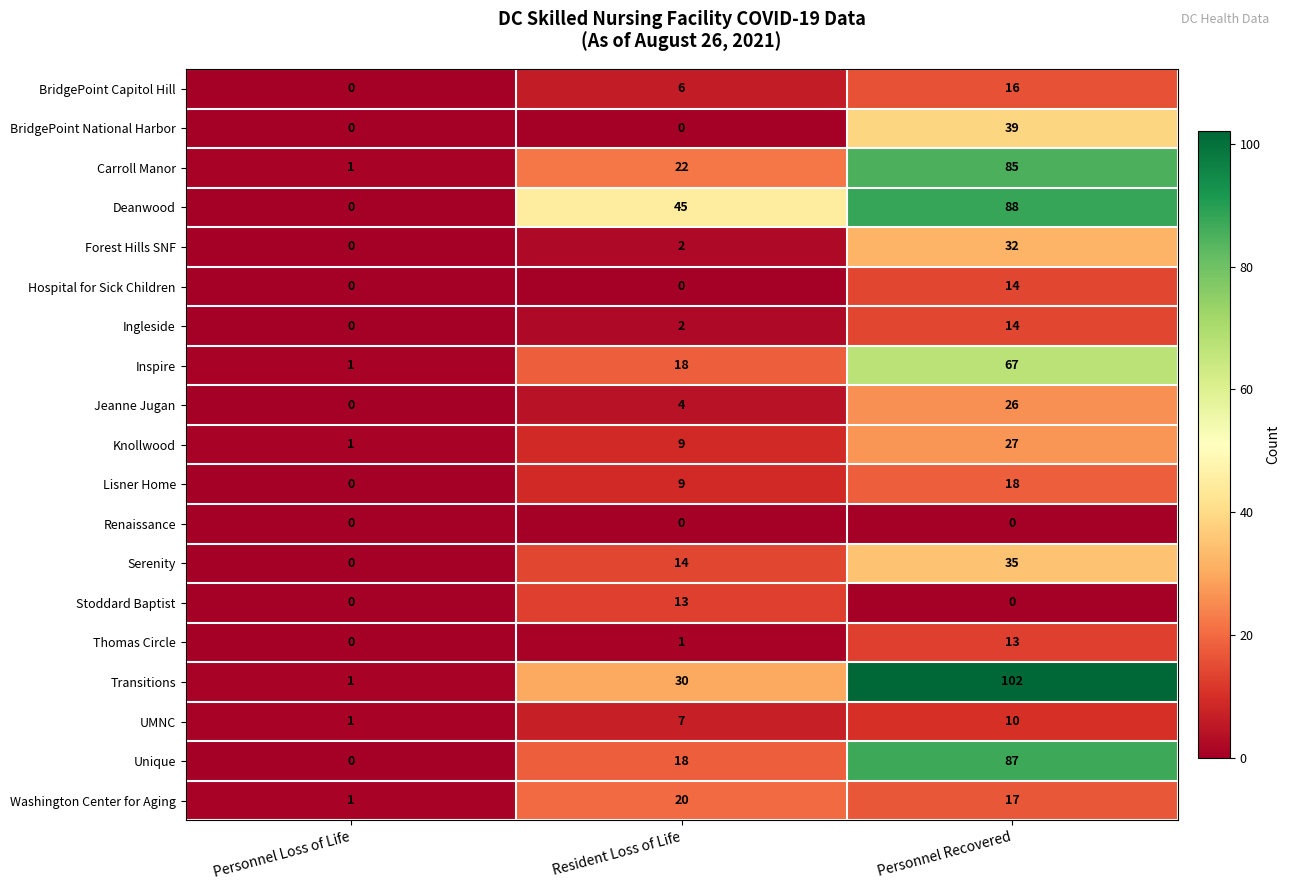

What is the difference between the highest and lowest values at Resident Loss of Life?

45